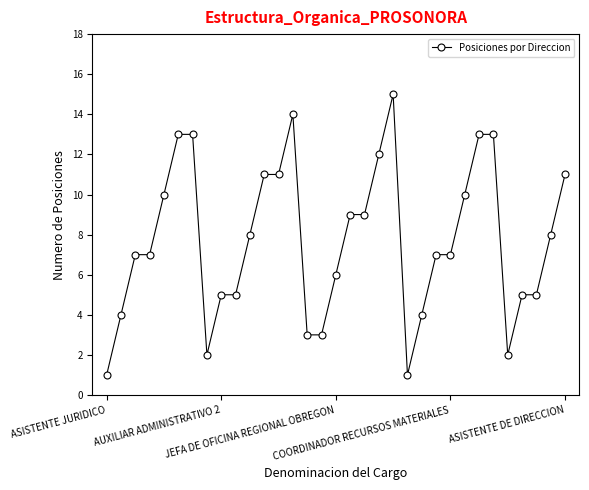

What is the average value?

8